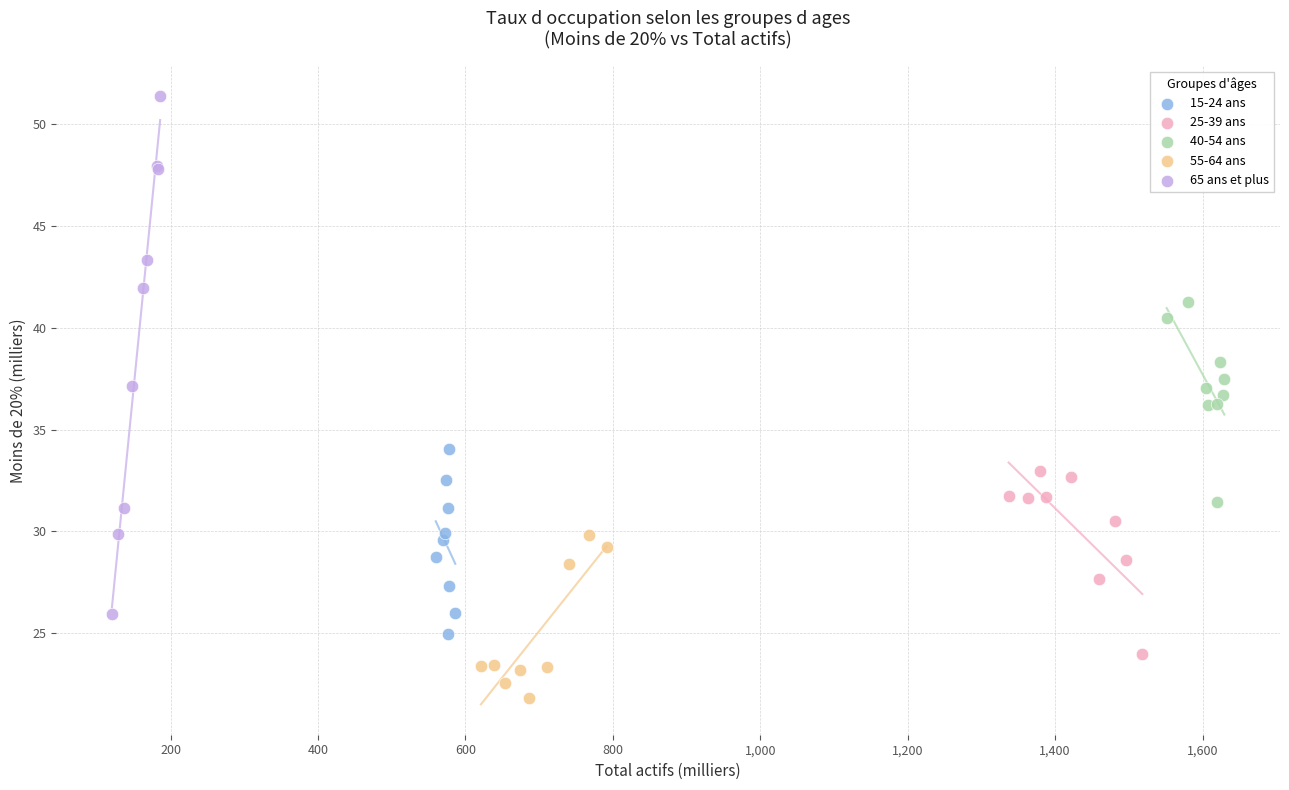

Which series contains the lowest Y value?

55-64 ans